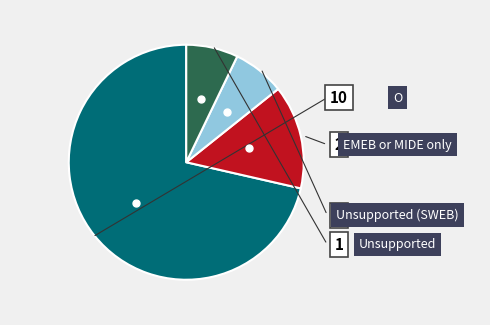

Is there any slice that represents more than half of the pie?

Yes